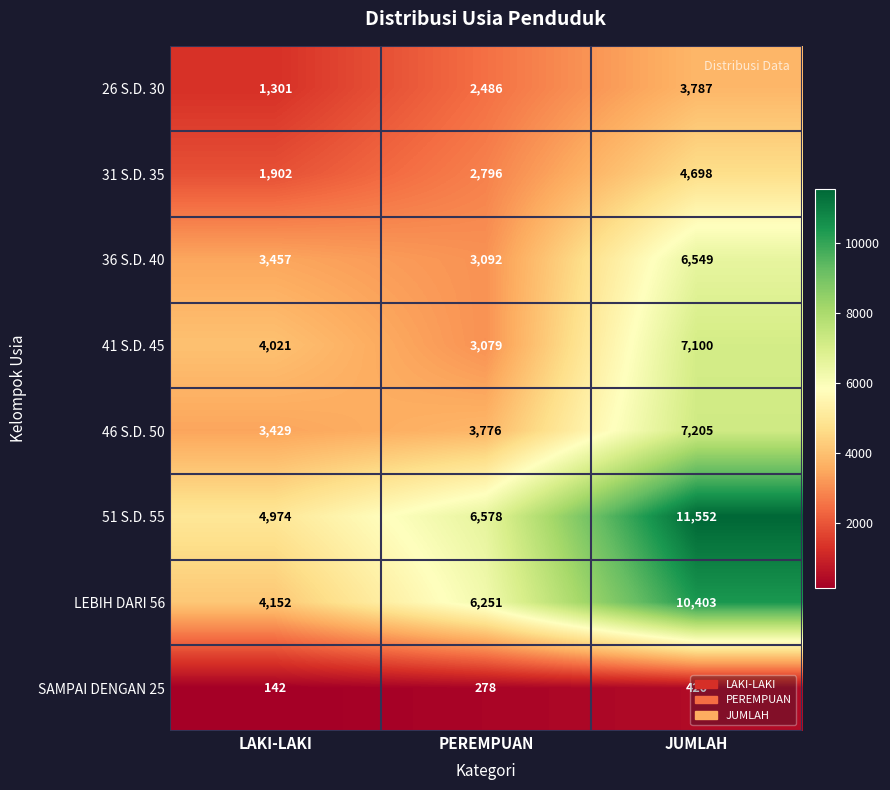

The 31 S.D. 35 series shows 1902 at LAKI-LAKI. True or false?

True